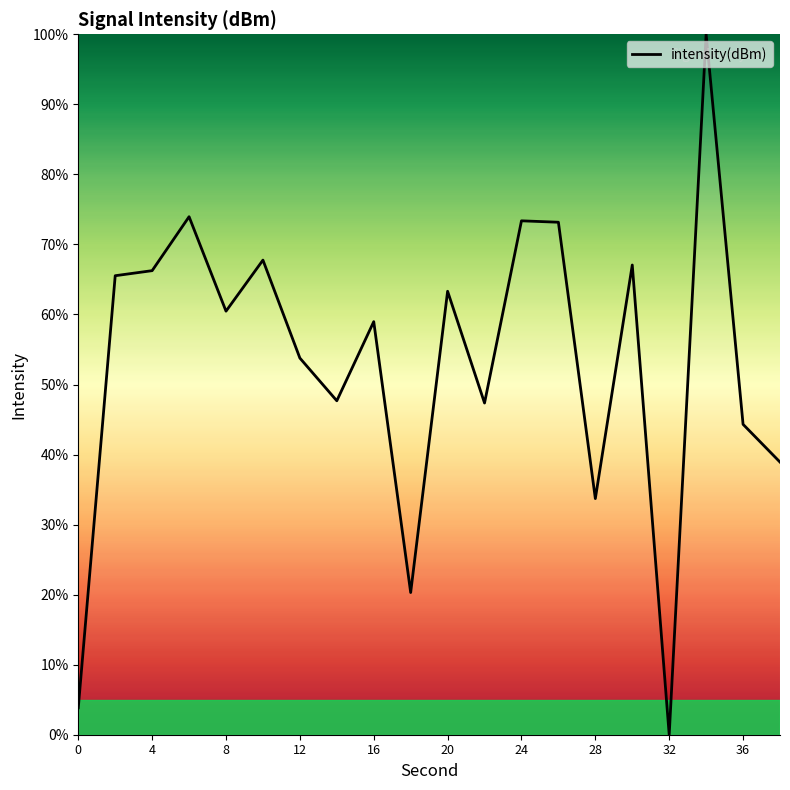

What is the greatest value displayed?

100.0